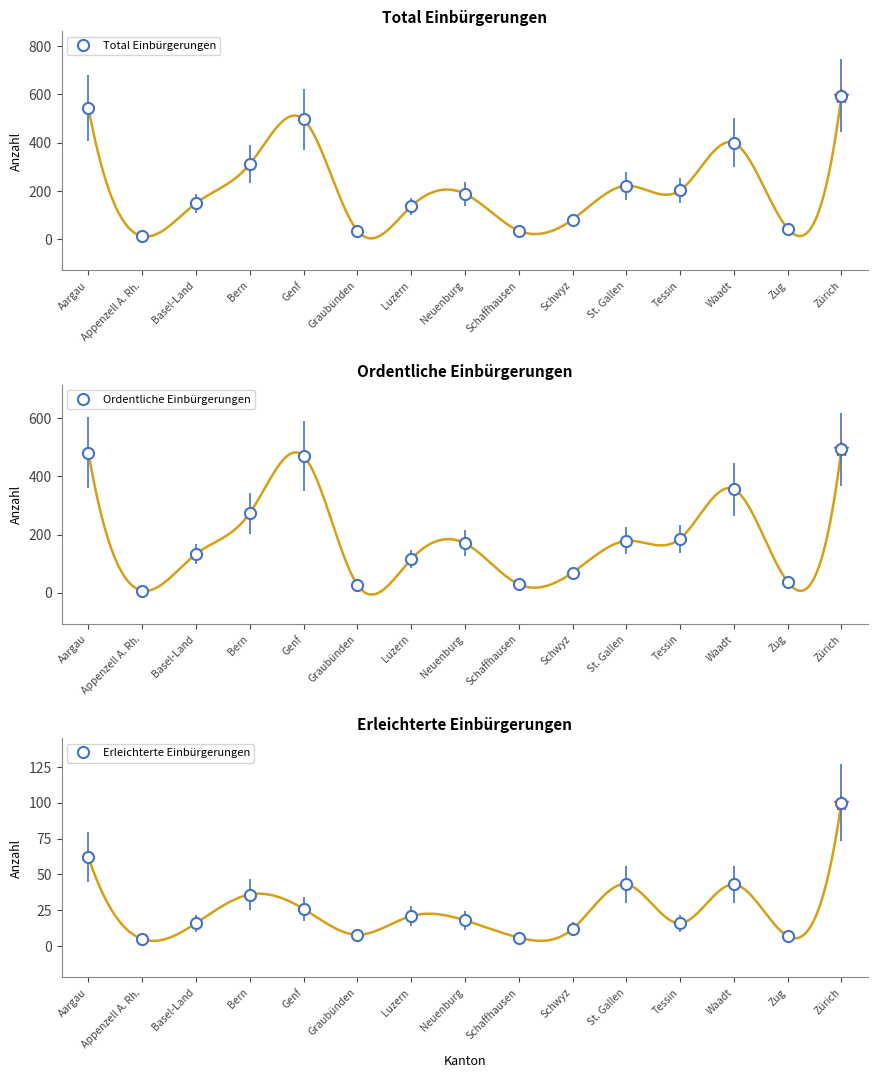

What are all the series names shown in the legend?

Total Einbürgerungen, Ordentliche Einbürgerungen, Erleichterte Einbürgerungen